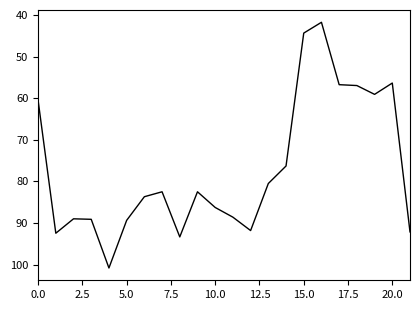

What is the difference between the maximum and minimum values?

59.1